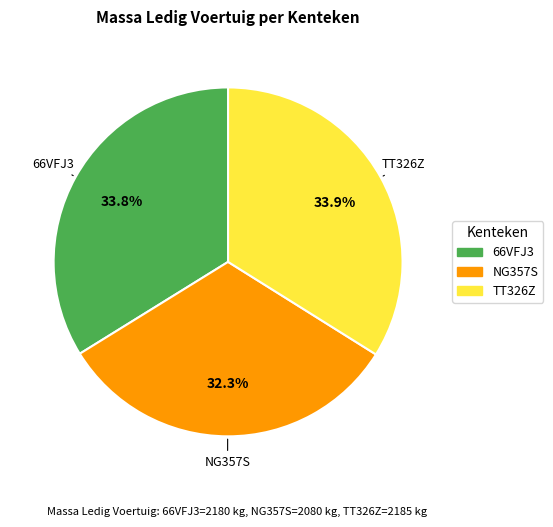

How much of the chart is everything except TT326Z?

66.1%